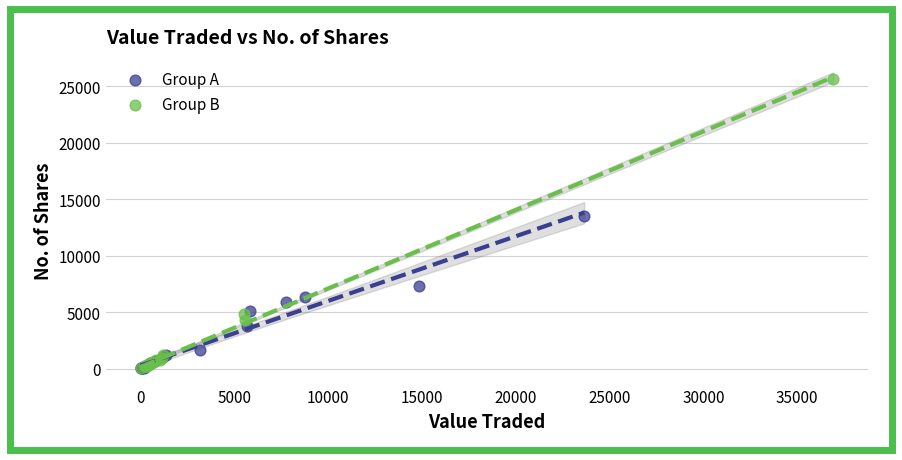

What are all the series names shown in the legend?

Group A, Group B